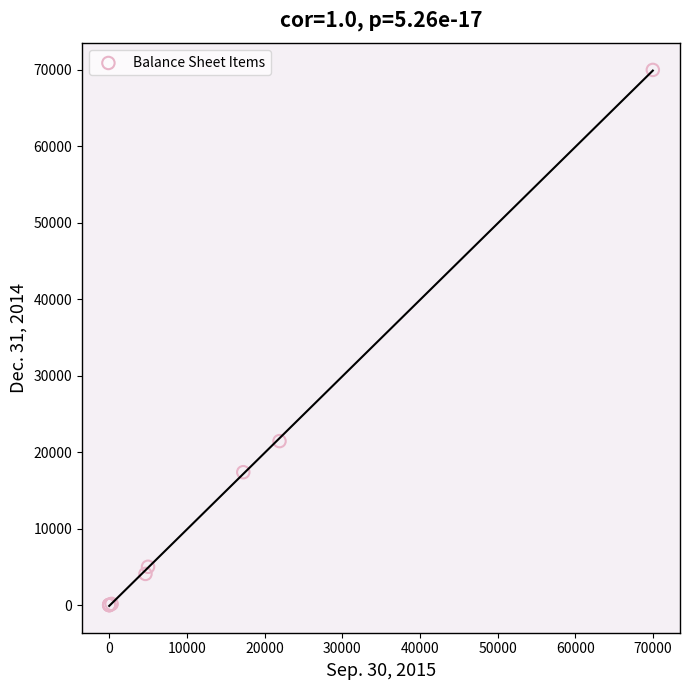

What Y value in the scatter plot is closest to 35000?

21440.0